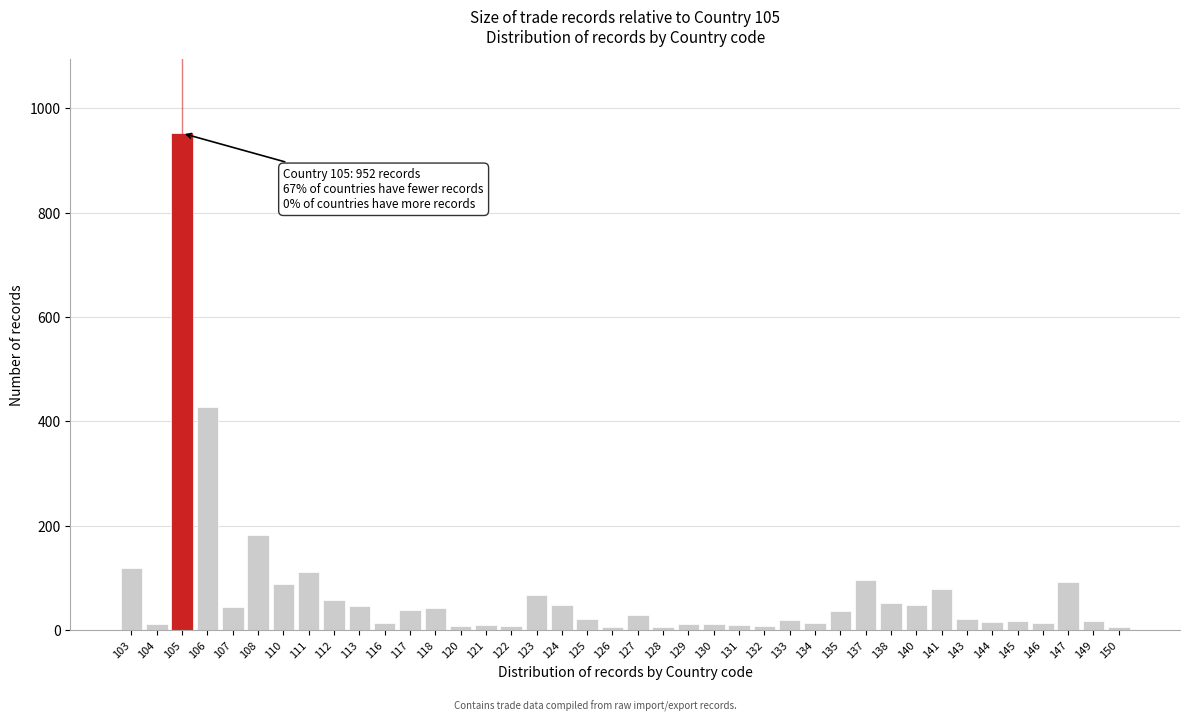

Which category has the highest value across all series?

105